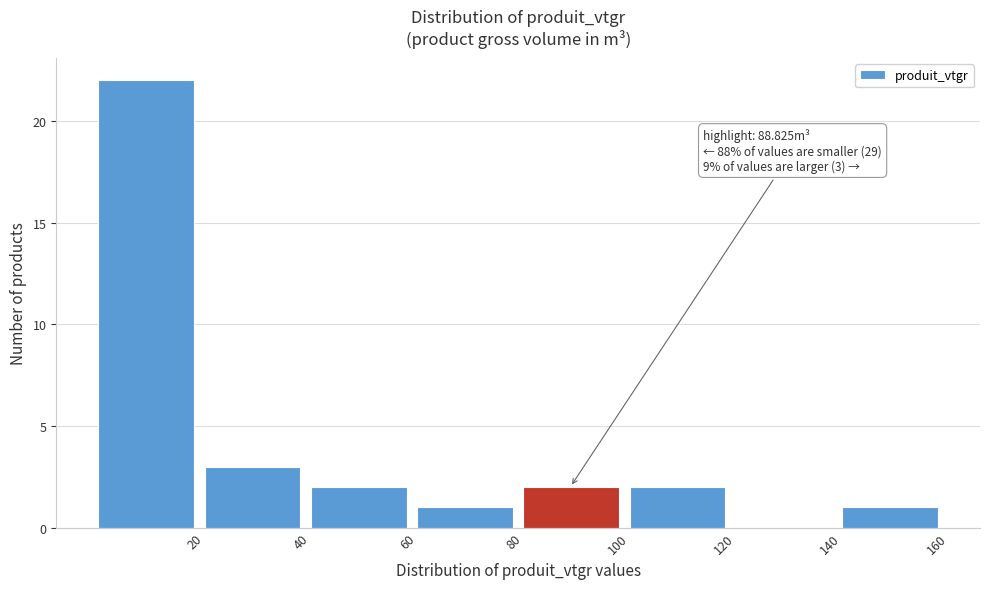

Over which range of the x-axis is the bar tallest?

0 to 20